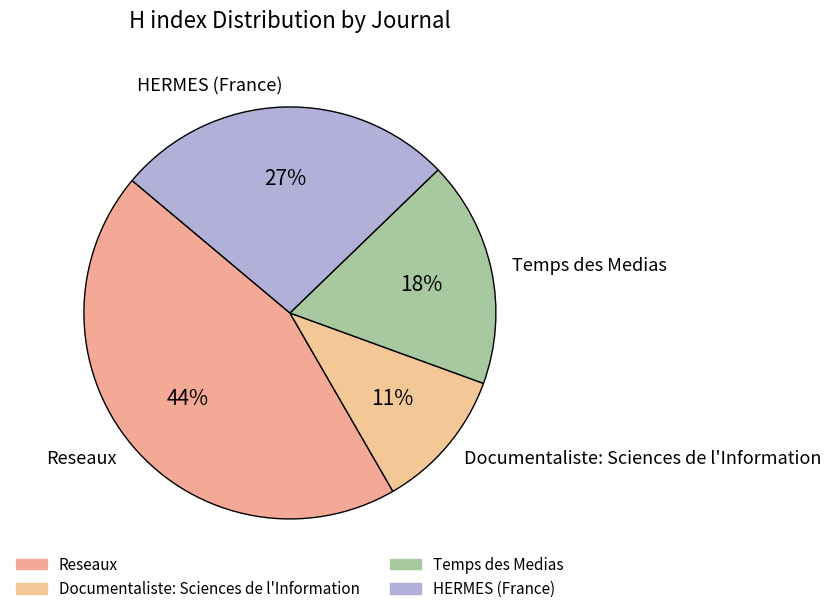

Do HERMES (France) and Documentaliste: Sciences de l'Information together represent more than half of the pie?

No